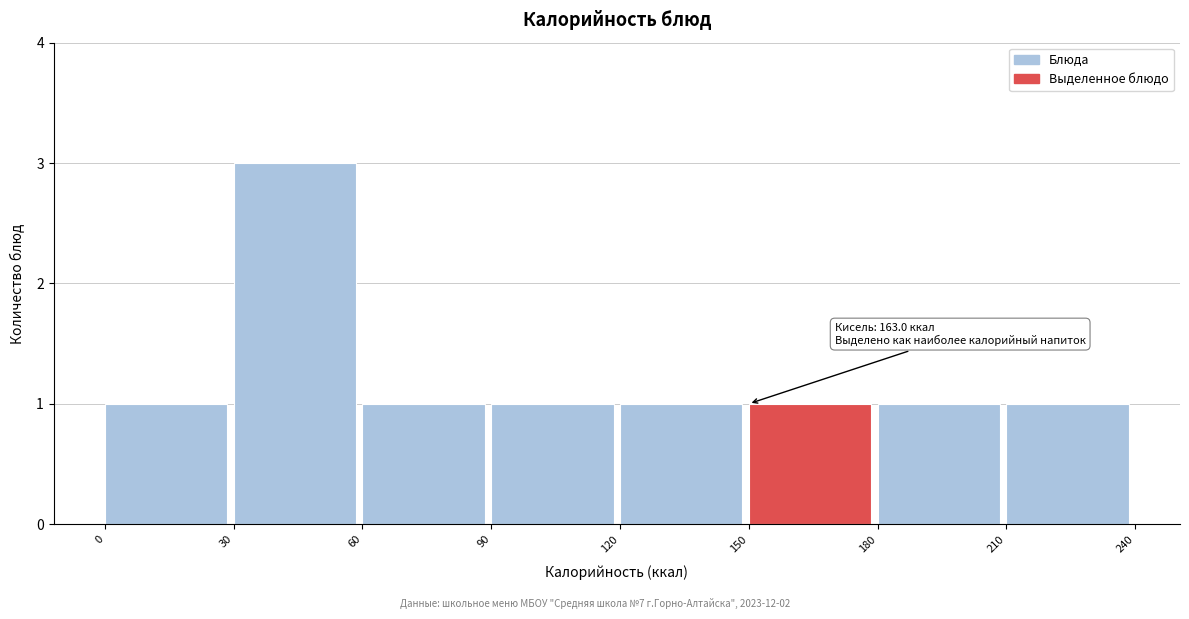

Which range on the x-axis has the tallest bar?

30 to 60